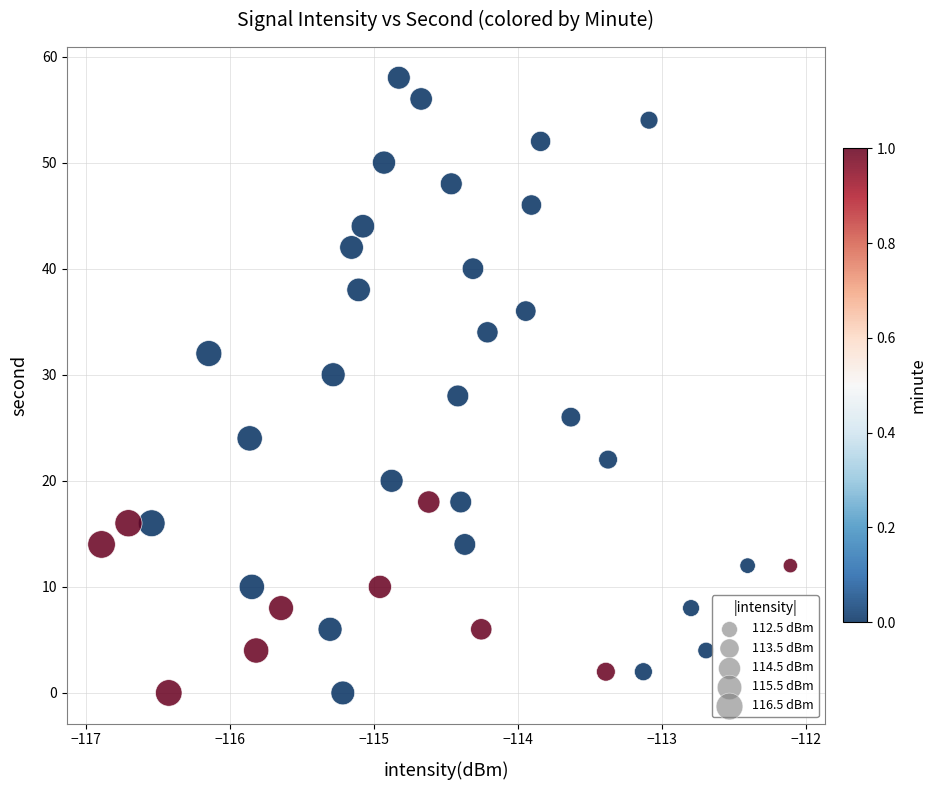

What is the range of Y values (max minus min)?

58